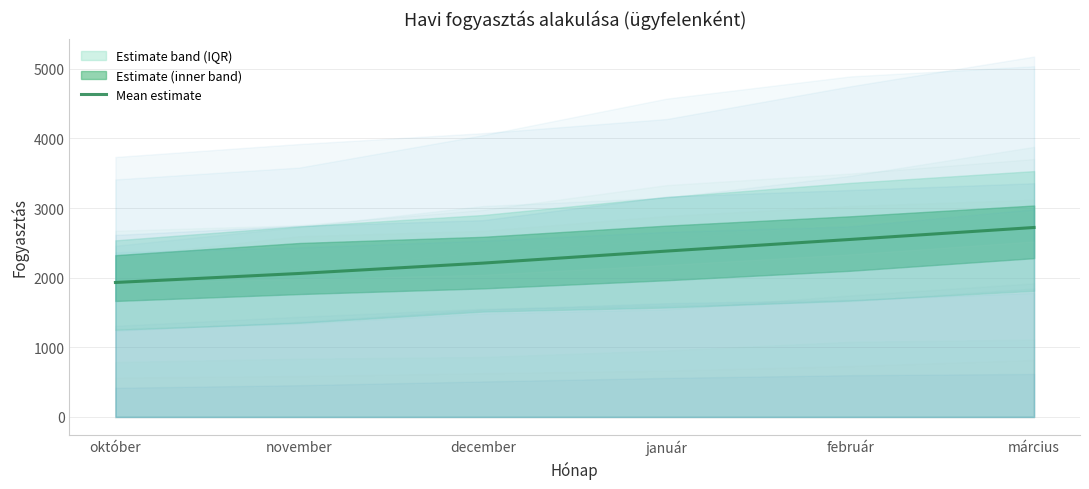

At which category does the chart reach its minimum across all series?

október